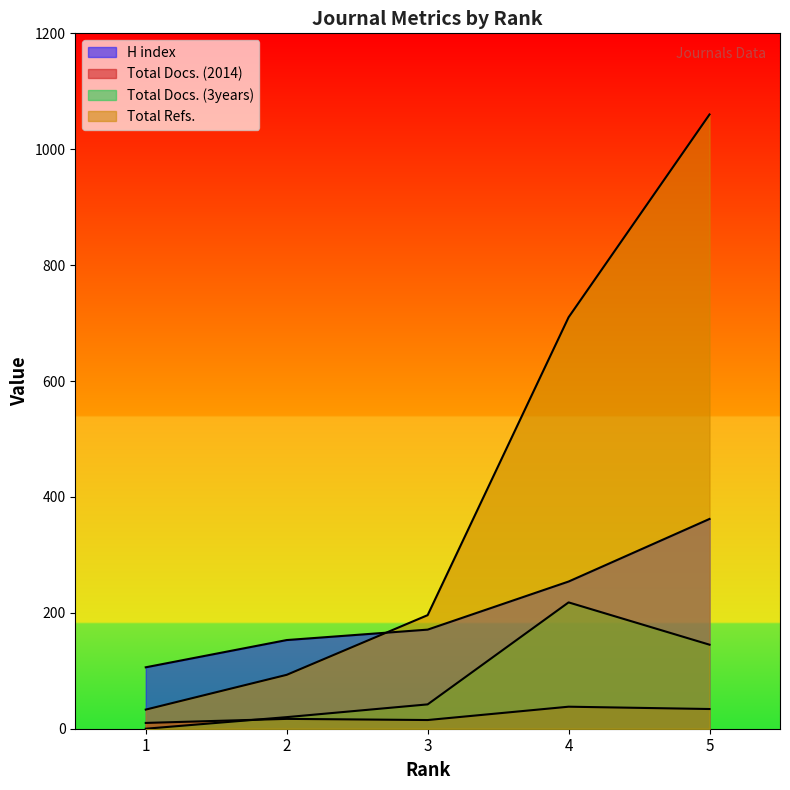

How many categories are shown in the chart?

5